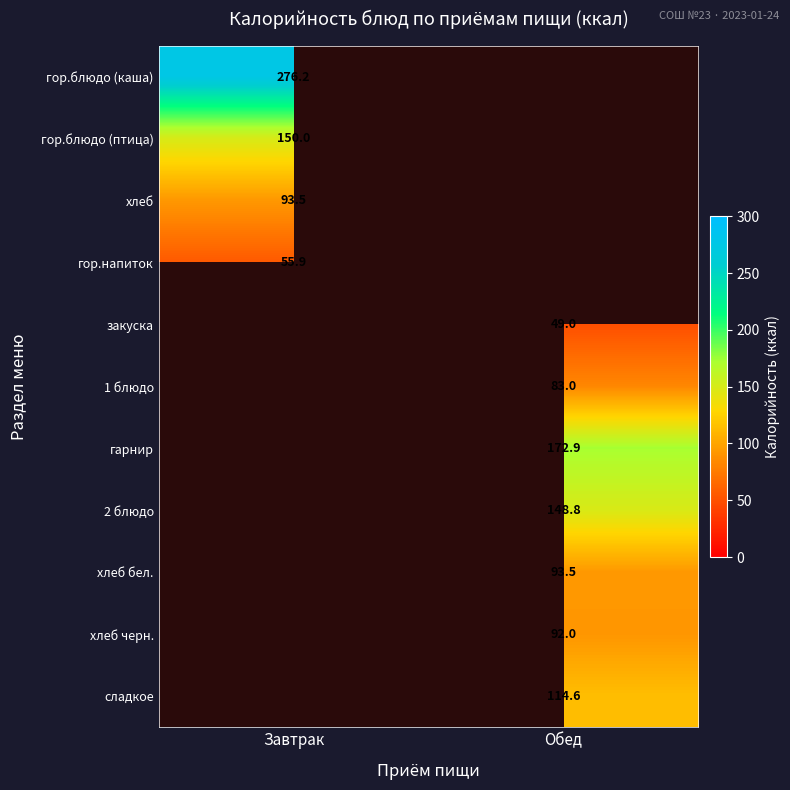

At how many categories does at least one series exceed 262?

1